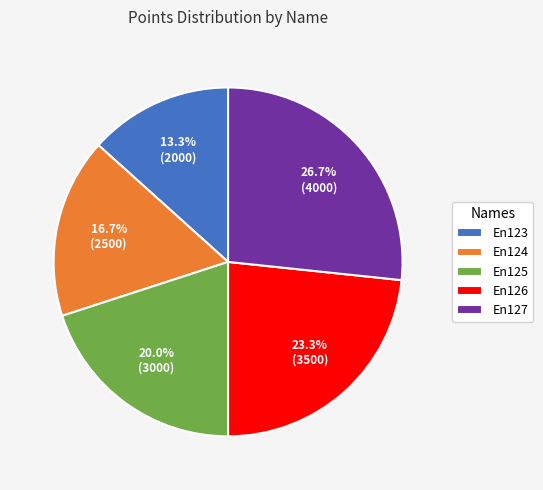

How many slices are in this pie chart?

5